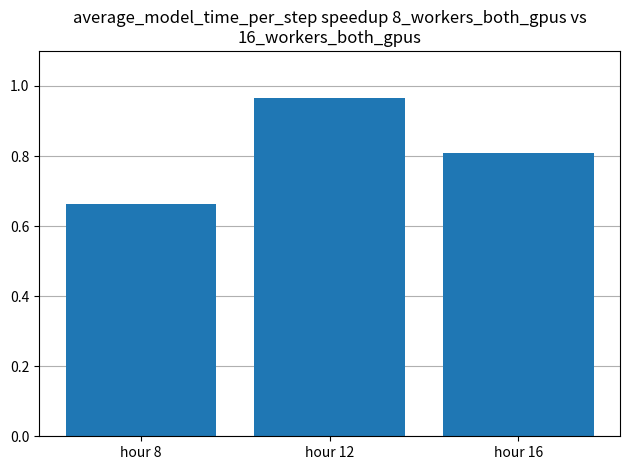

What is the change in value from hour 8 to hour 12?

+0.3